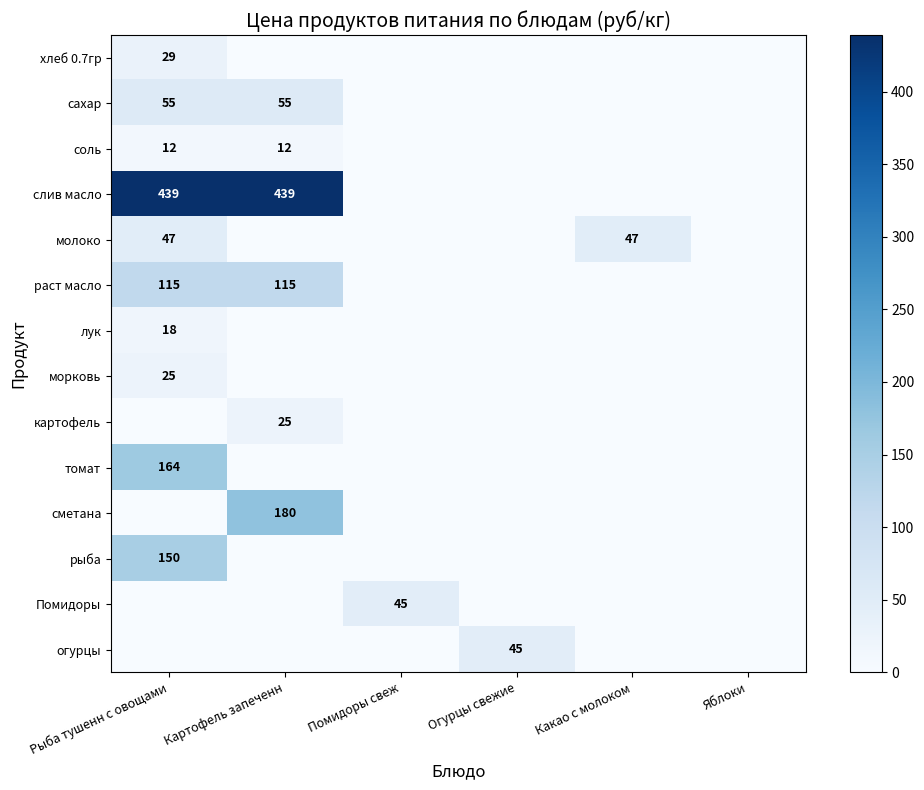

List the labels in order of томат value, smallest first.

Картофель запеченн, Помидоры свеж, Огурцы свежие, Какао с молоком, Яблоки, Рыба тушенн с овощами